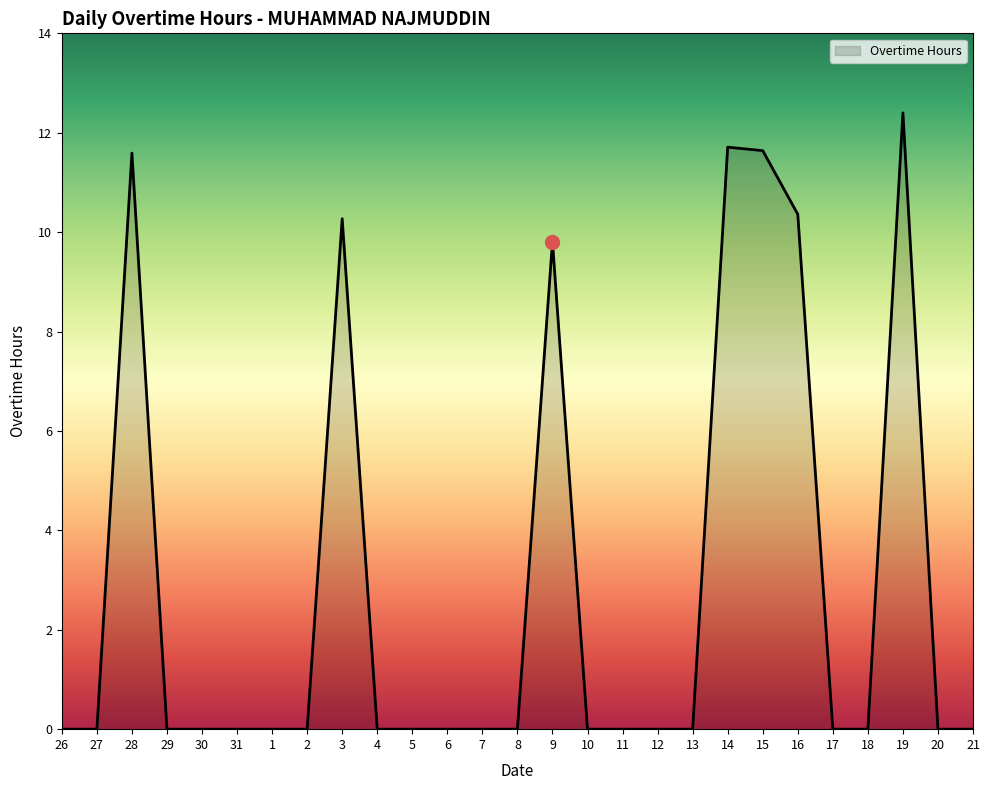

Between 28 and 4, which is larger?

28